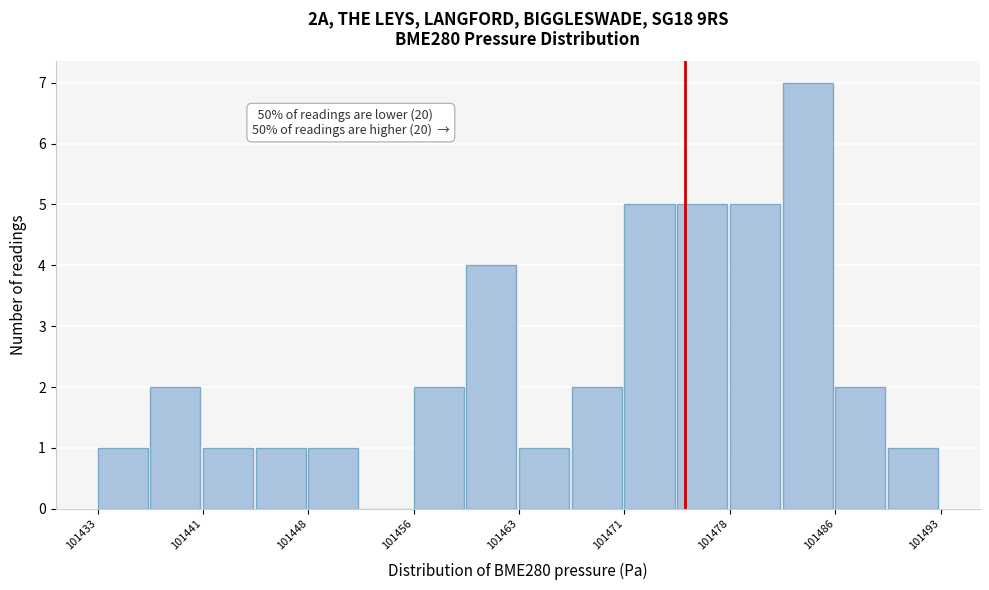

Around what value on the x-axis is the tallest bar? Give the approximate position of its centre, as read against the axis.

101484